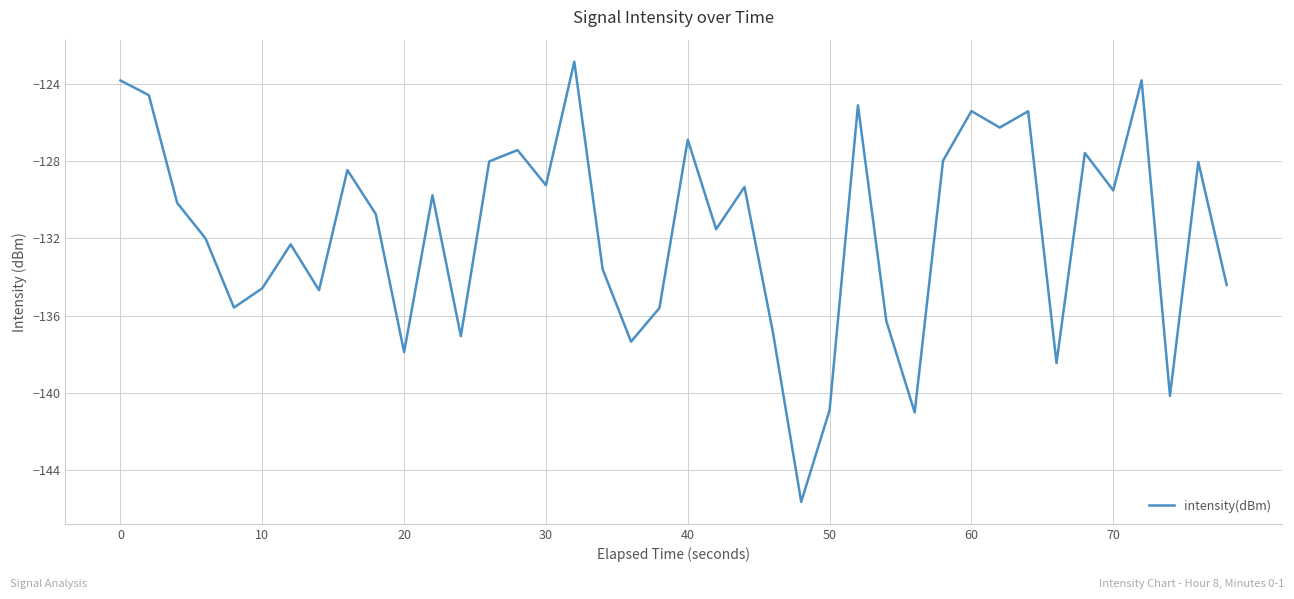

What is the maximum value shown in the chart?

-122.9